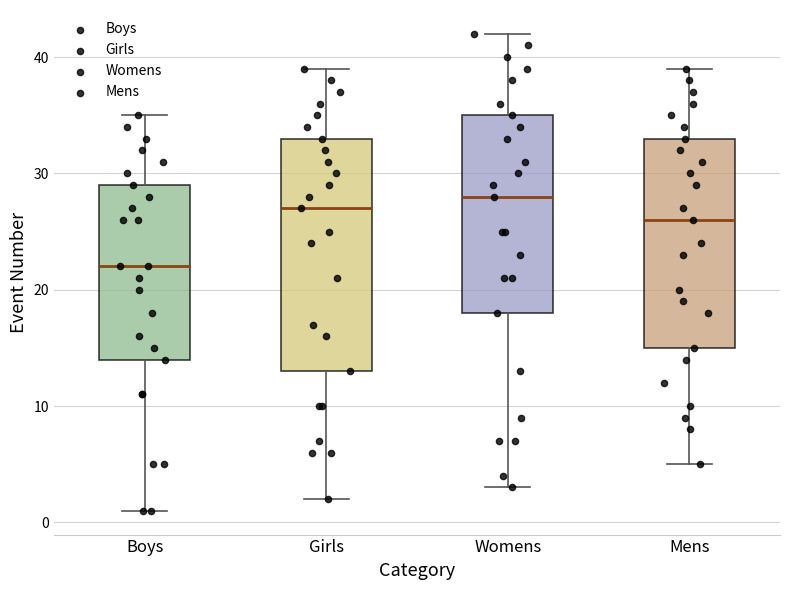

Reading left to right, read every box against the y-axis: the position of its median line, the range the box covers, and the ends of its whiskers. The values are not printed on the chart, so give them approximately, as read against the axis.

Boys: median 22, box 14 to 29, whiskers 1 to 35
Girls: median 27, box 13 to 33, whiskers 2 to 39
Womens: median 28, box 18 to 35, whiskers 3 to 42
Mens: median 26, box 15 to 33, whiskers 5 to 39